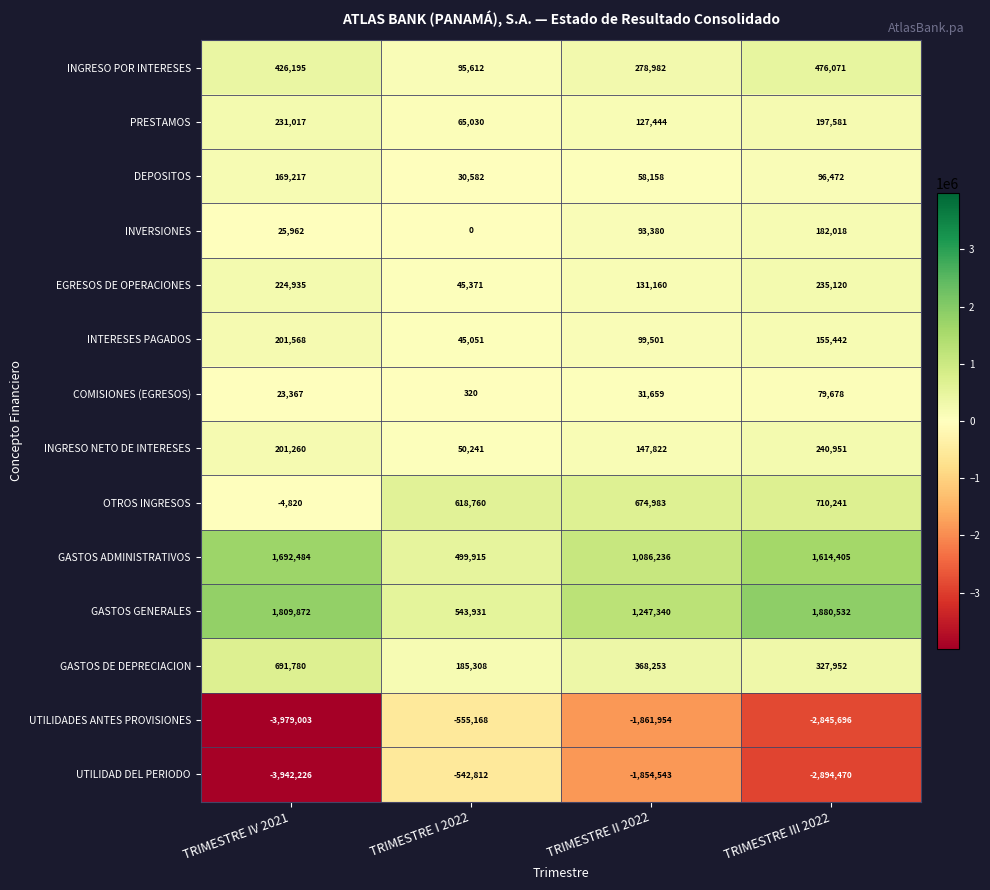

Between TRIMESTRE I 2022 and TRIMESTRE II 2022, which series saw the biggest shift?

UTILIDAD DEL PERIODO